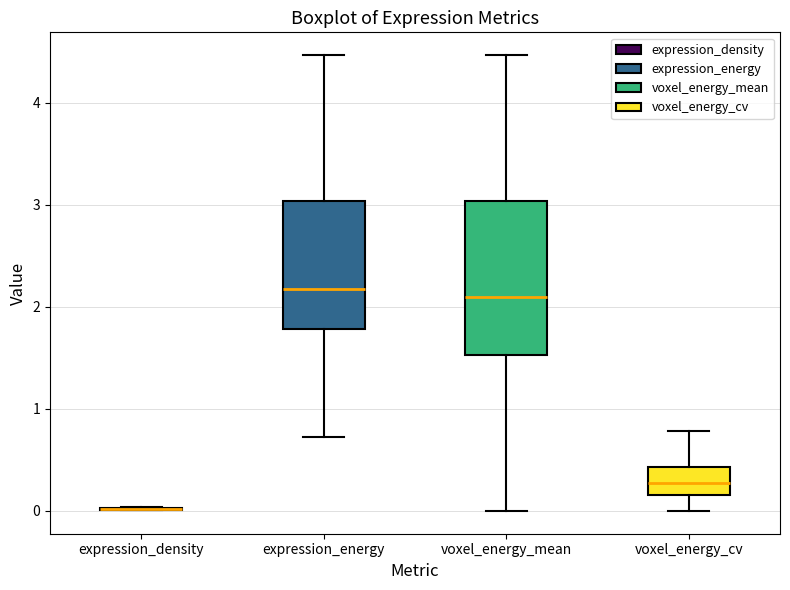

Which box is the tallest, from its lower edge to its upper edge?

voxel_energy_mean